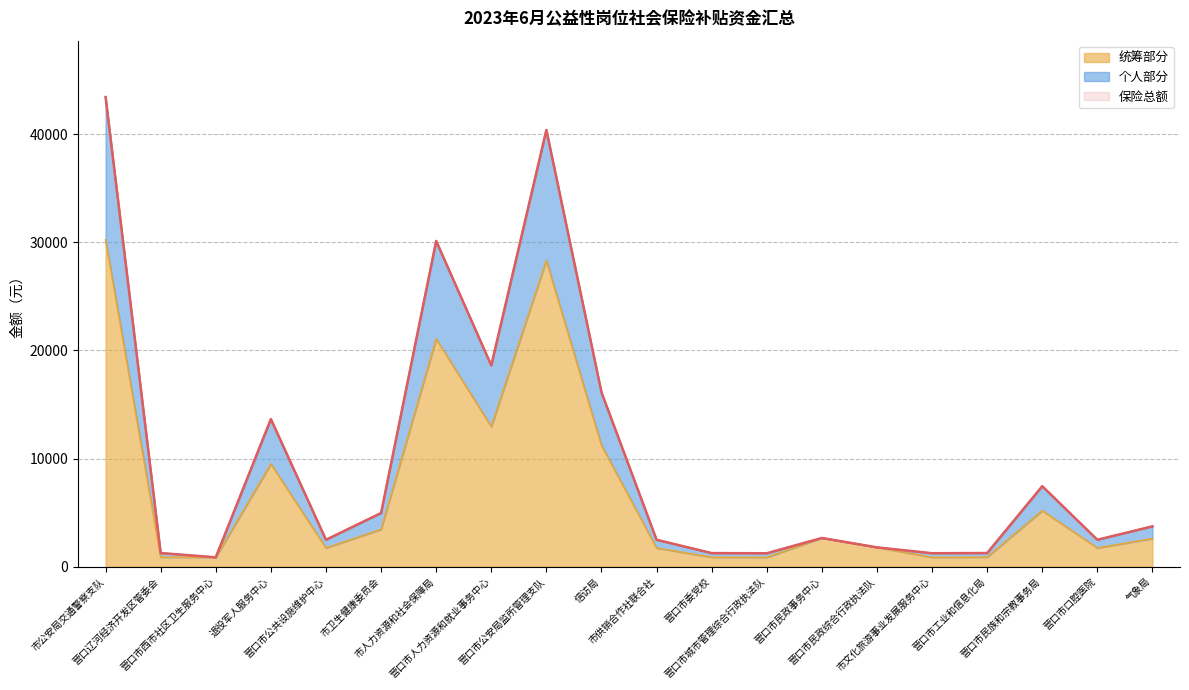

What is the highest value of the 统筹部分 series?

30235.2